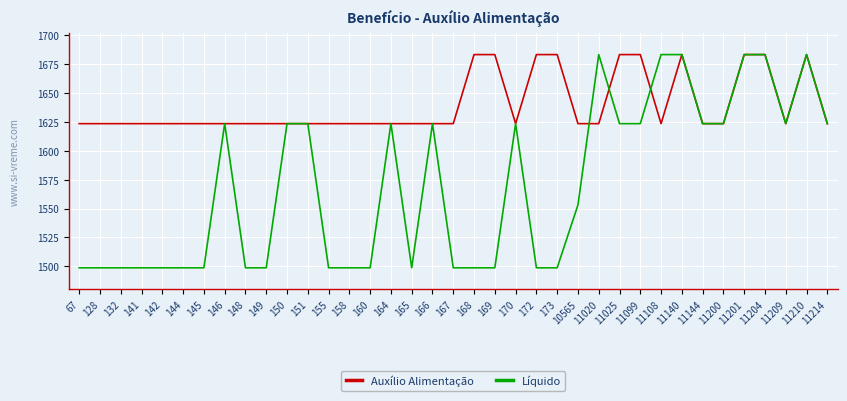

What is the approximate value of Líquido at 141?

1498.7